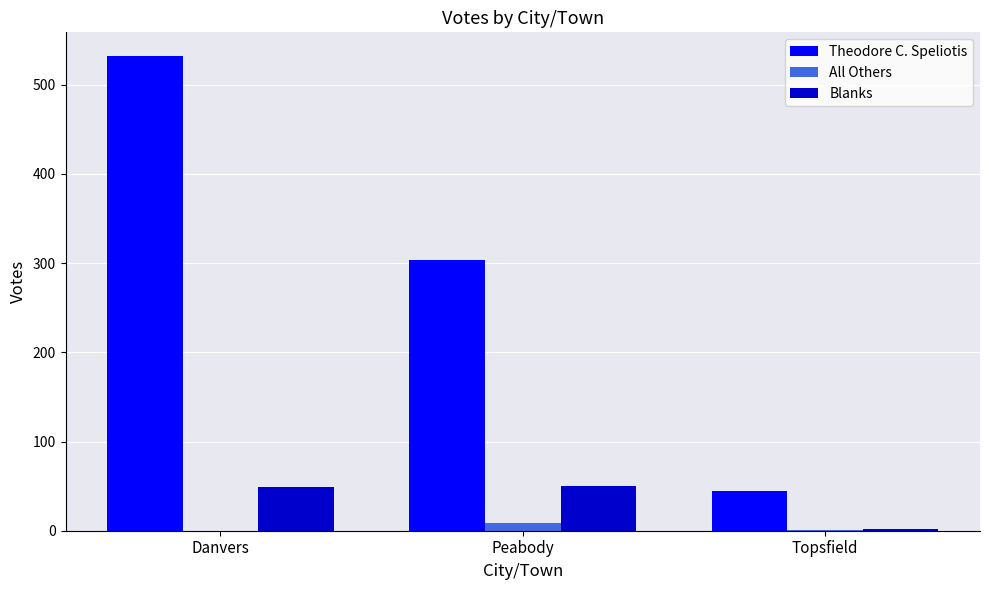

What is the sum of all All Others values?

10